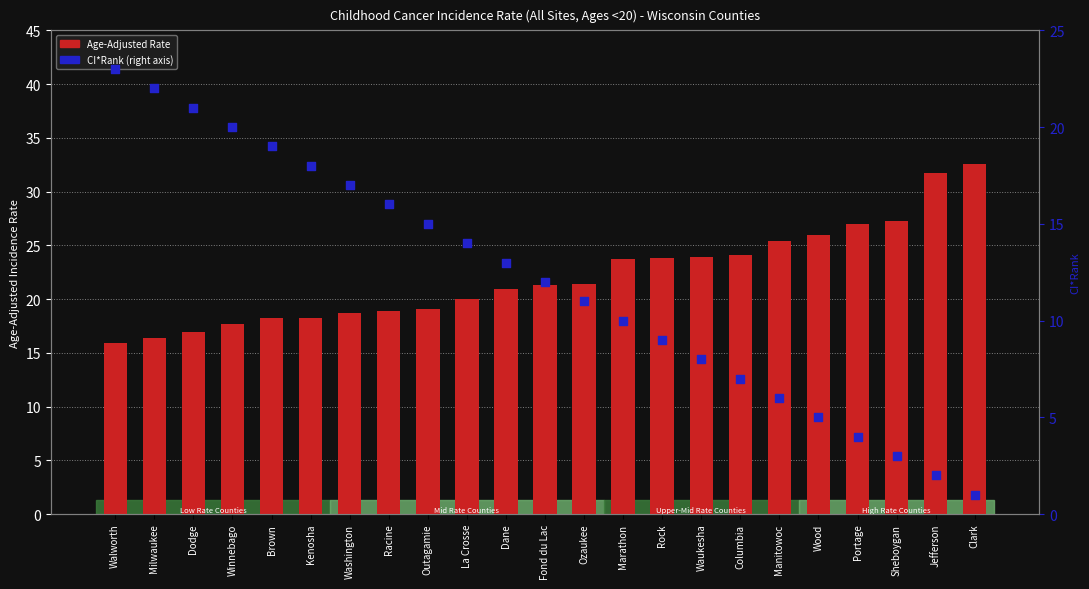

Which series has the largest total across all categories?

Age-Adjusted Rate